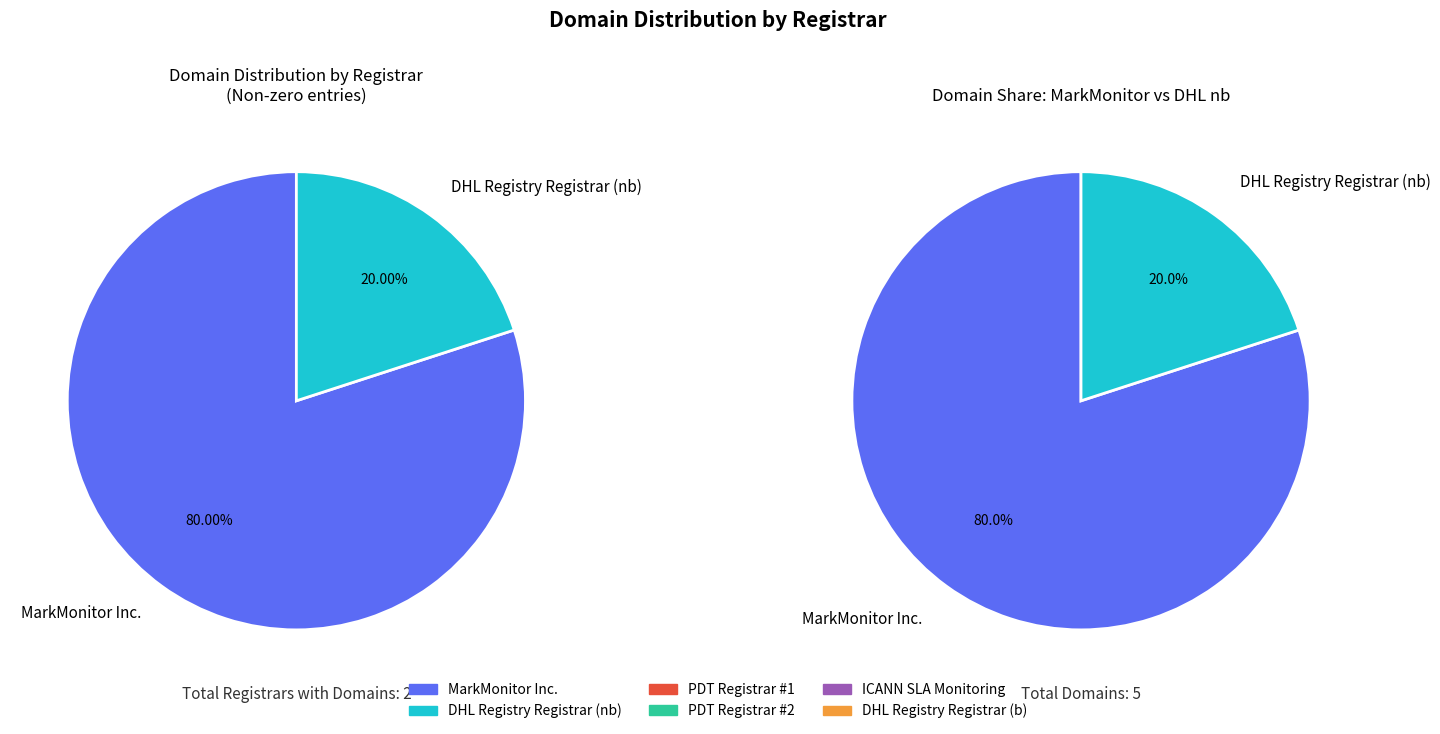

Which slice is the largest?

MarkMonitor Inc.